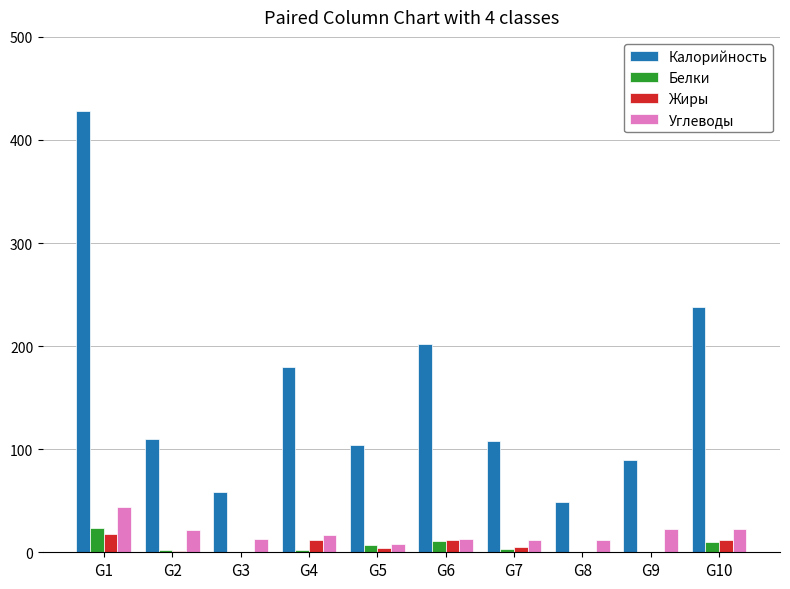

The Углеводы series shows 22.4 at G9. True or false?

True